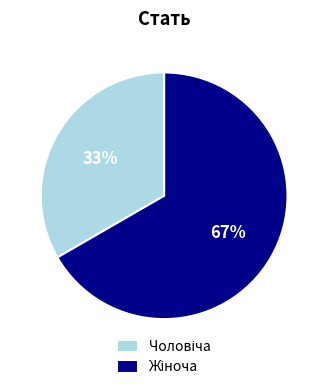

To the nearest percent, what is the average slice percentage?

50%